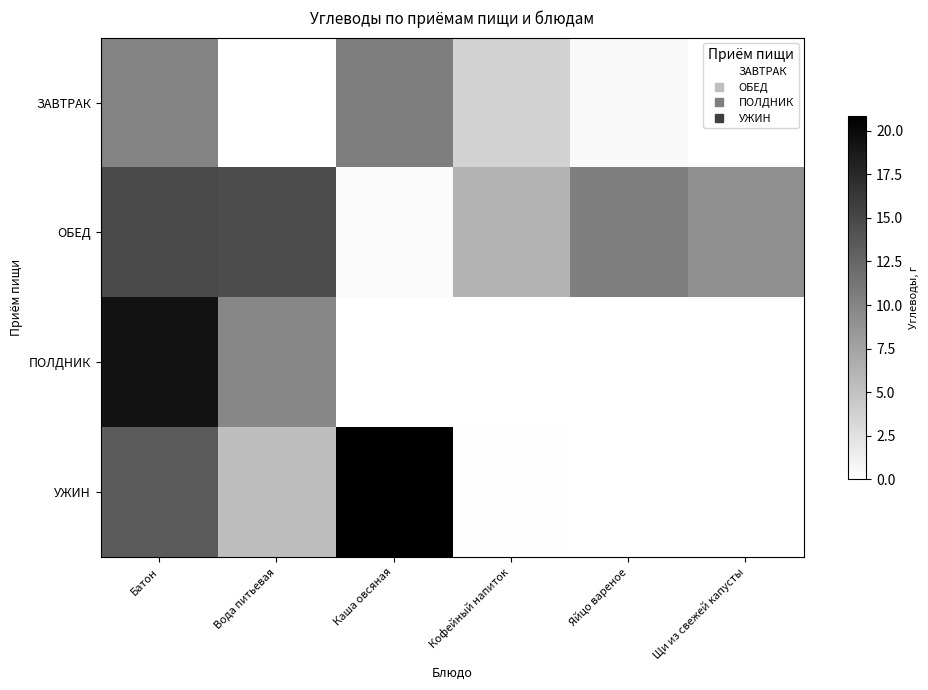

Which has a higher value, Батон or Яйцо вареное?

Батон